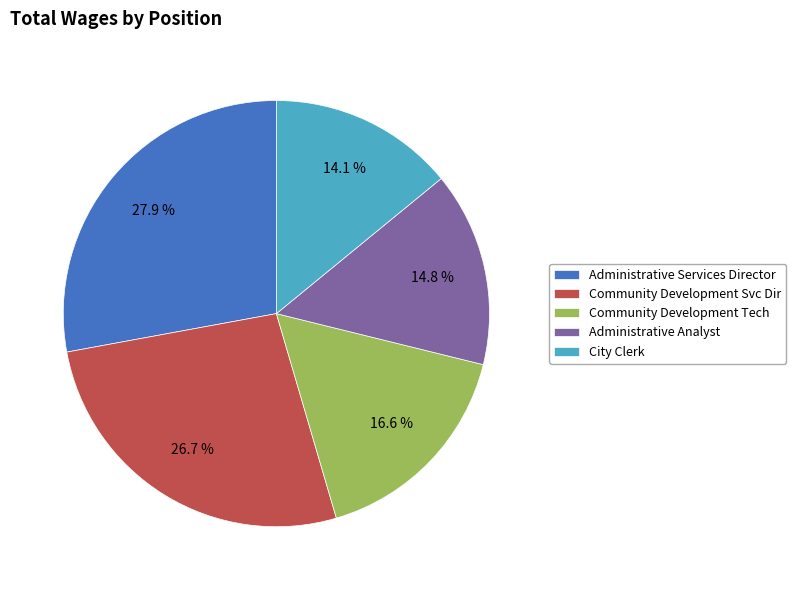

Which slice is the smallest?

City Clerk